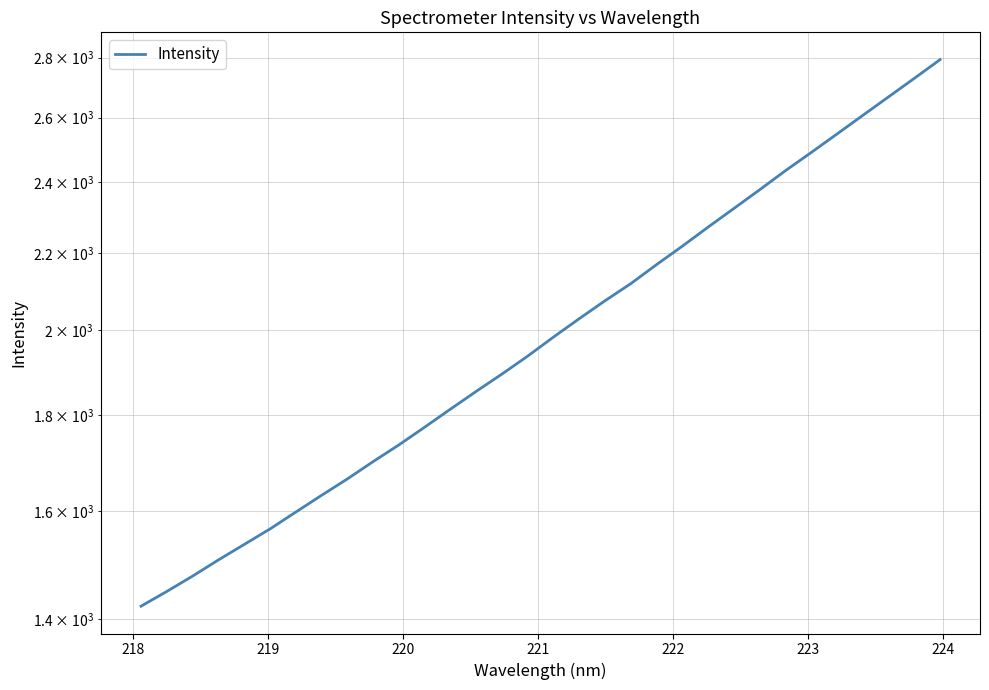

How many series are shown in this chart?

1